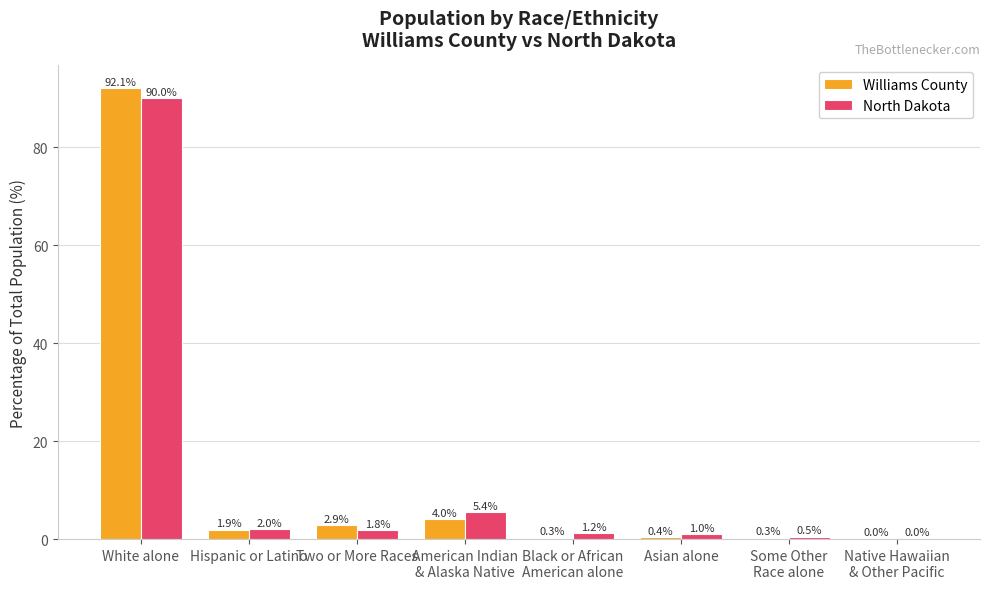

What value does the Williams County series have at American Indian
& Alaska Native?

4.0